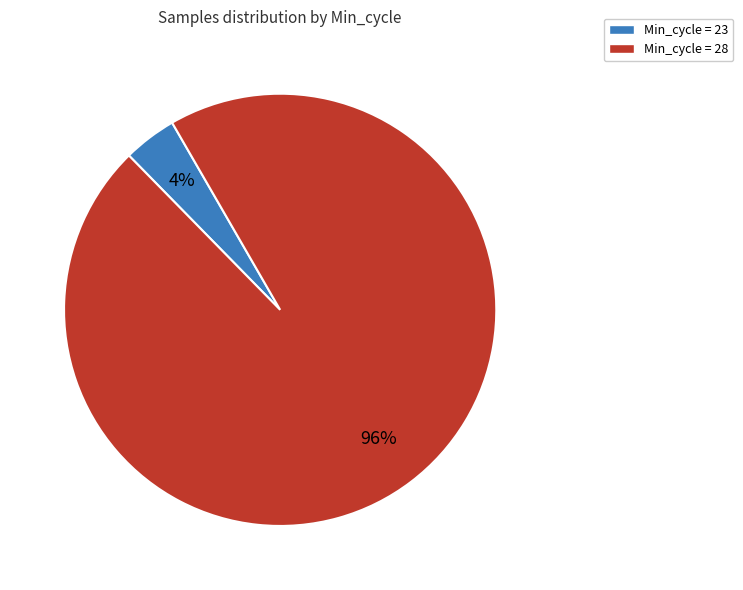

Does any single category account for the majority?

Yes